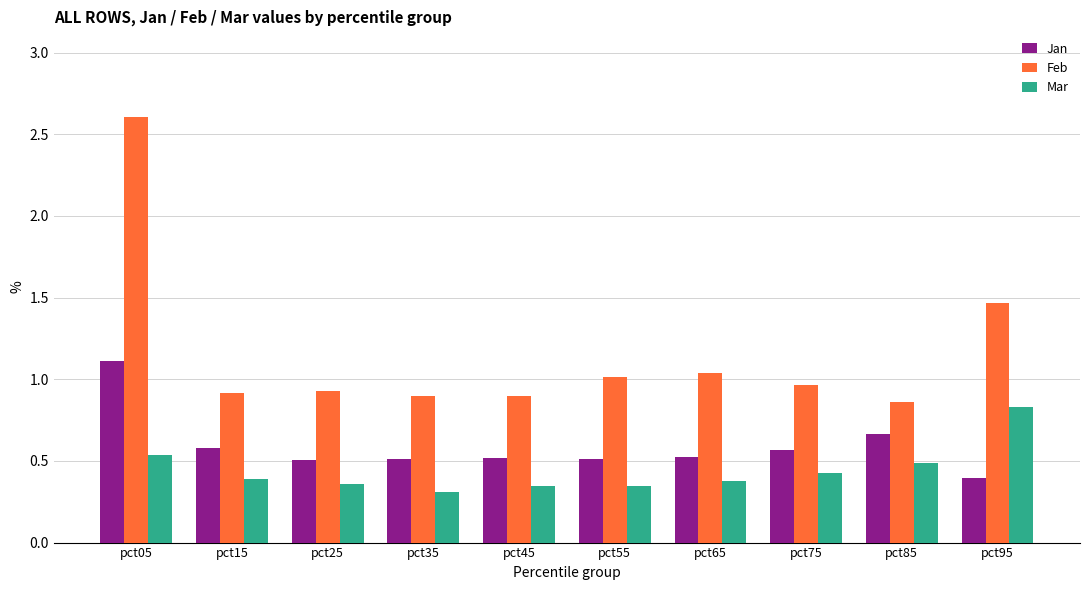

Is the value of Jan at pct55 greater than the value of Feb at pct85?

No